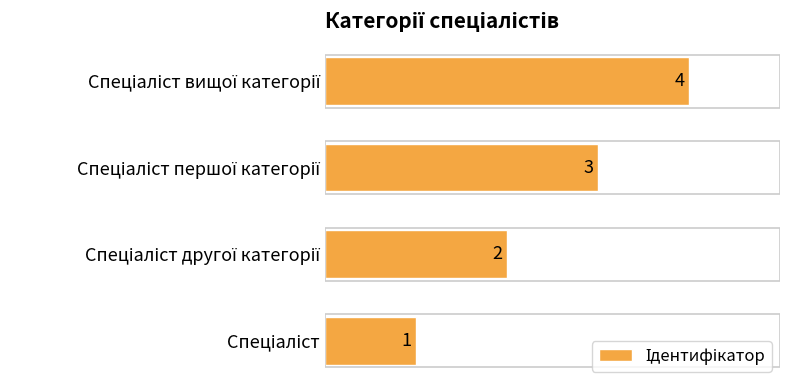

What is the sum of all values?

10